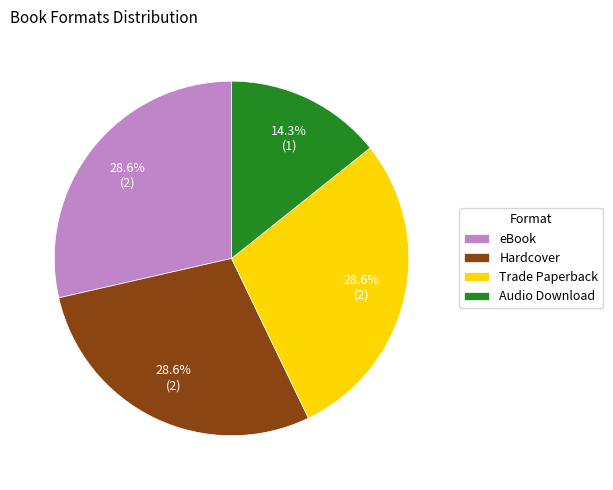

Combined, do eBook and Hardcover account for over 50%?

Yes